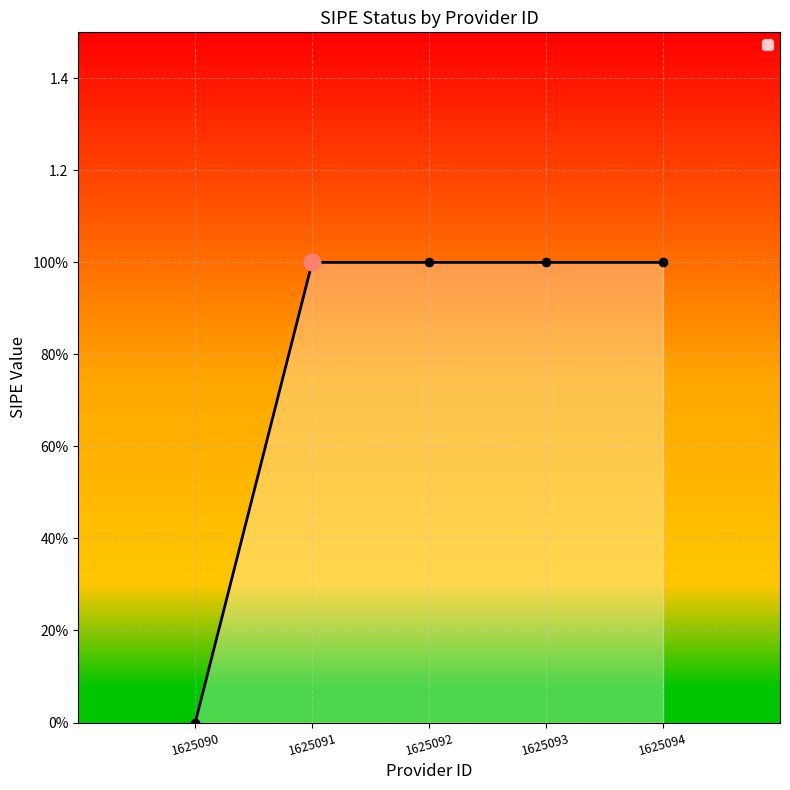

Is this an area chart (filled region under the line)?

Yes